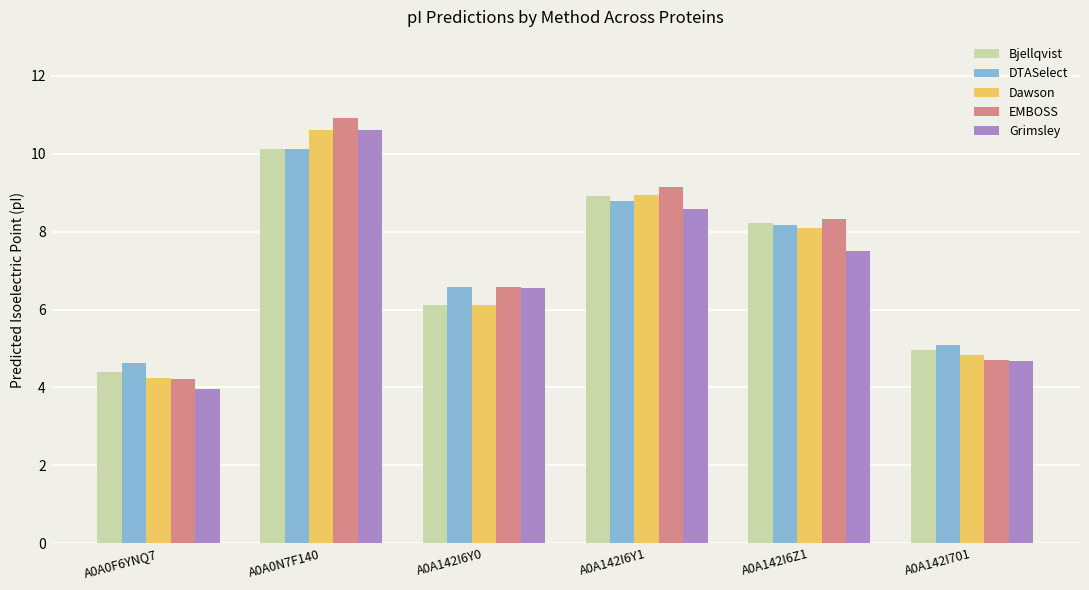

Reading left to right, extract all data points from this chart.

Bjellqvist: A0A0F6YNQ7=4.4	A0A0N7F140=10.1	A0A142I6Y0=6.1	A0A142I6Y1=8.9	A0A142I6Z1=8.2	A0A142I701=5.0
DTASelect: A0A0F6YNQ7=4.6	A0A0N7F140=10.1	A0A142I6Y0=6.6	A0A142I6Y1=8.8	A0A142I6Z1=8.2	A0A142I701=5.1
Dawson: A0A0F6YNQ7=4.3	A0A0N7F140=10.6	A0A142I6Y0=6.1	A0A142I6Y1=8.9	A0A142I6Z1=8.1	A0A142I701=4.8
EMBOSS: A0A0F6YNQ7=4.2	A0A0N7F140=10.9	A0A142I6Y0=6.6	A0A142I6Y1=9.1	A0A142I6Z1=8.3	A0A142I701=4.7
Grimsley: A0A0F6YNQ7=4.0	A0A0N7F140=10.6	A0A142I6Y0=6.6	A0A142I6Y1=8.6	A0A142I6Z1=7.5	A0A142I701=4.7